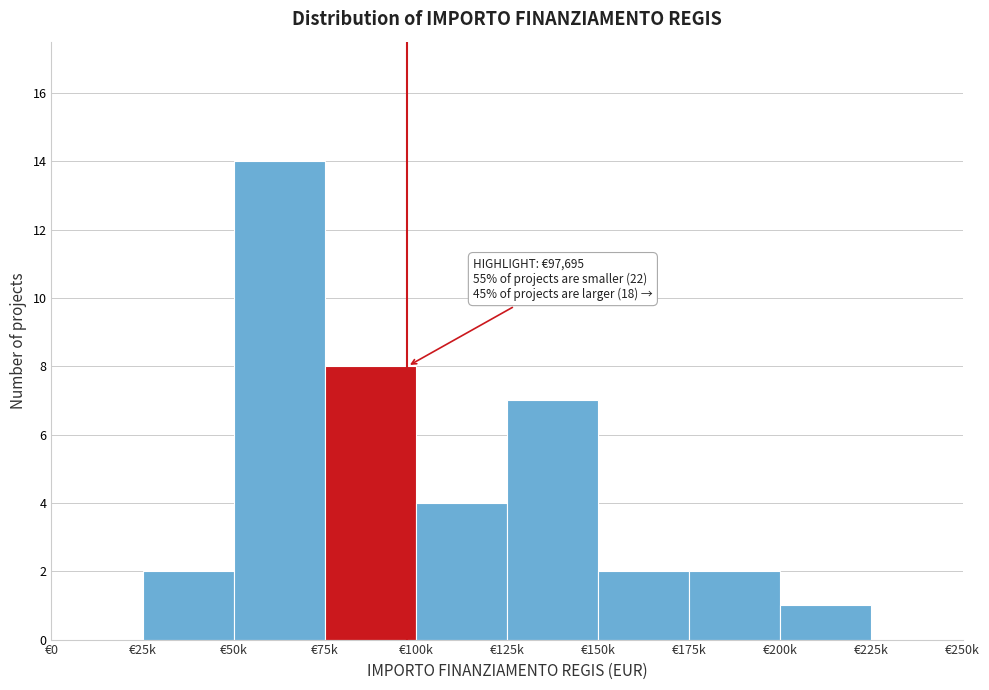

Reading right to left, transcribe all the data shown in this chart.

€225k=0	€200k=1	€175k=2	€150k=2	€125k=7	€100k=4	€75k=8	€50k=14	€25k=2	€0=0